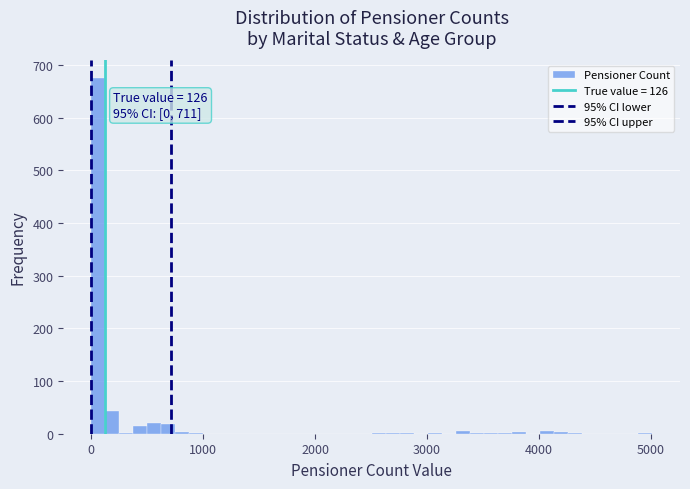

Around what value on the x-axis is the tallest bar? Give the approximate position of its centre, as read against the axis.

100